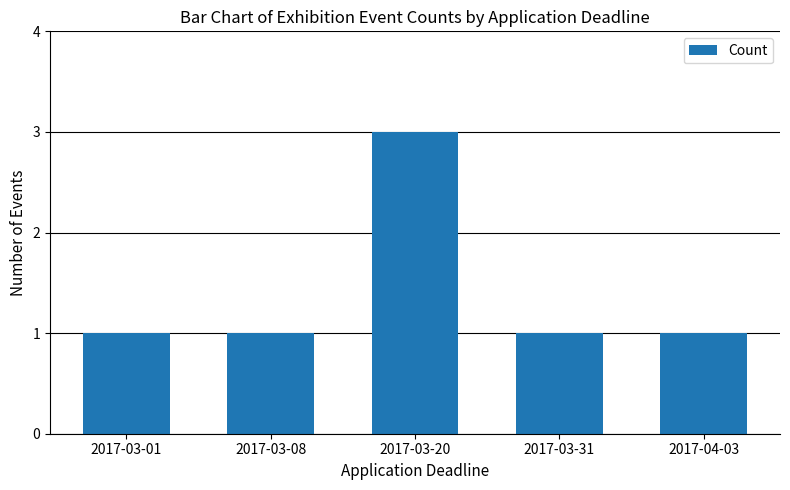

Reading left to right, transcribe all the data shown in this chart.

2017-03-01=1	2017-03-08=1	2017-03-20=3	2017-03-31=1	2017-04-03=1